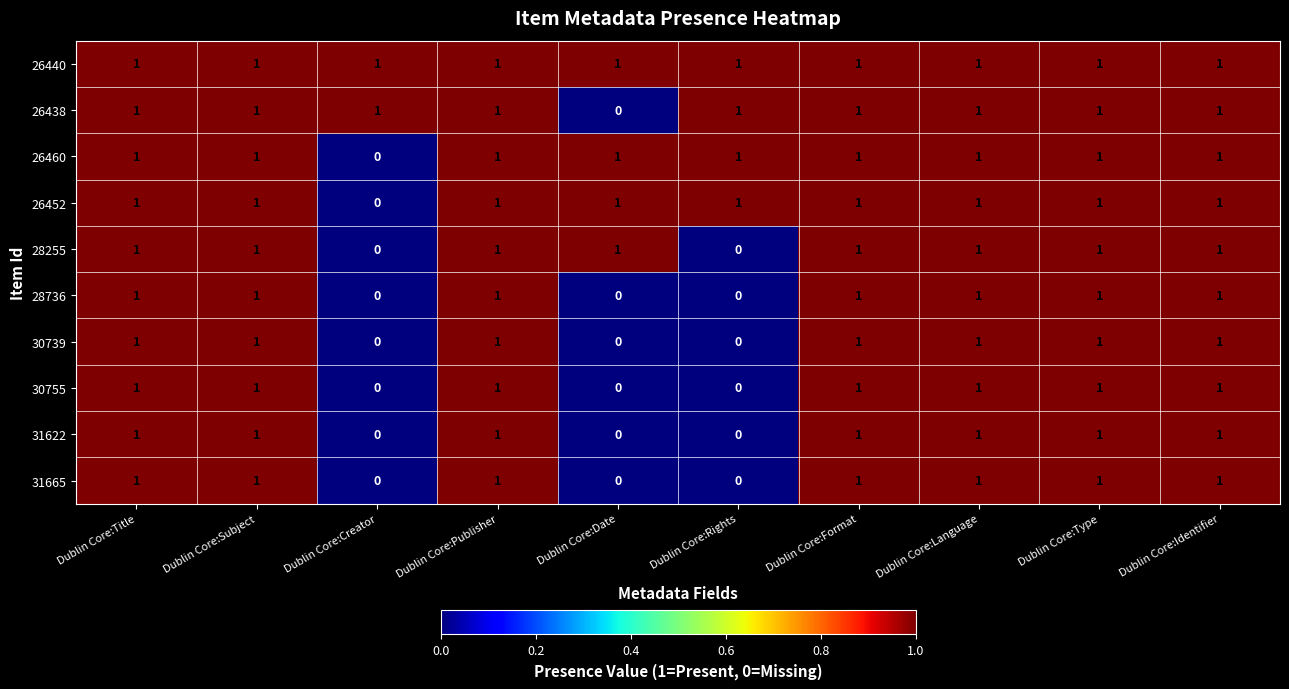

Is it true that 31622 equals 1 at Dublin Core:Creator?

False